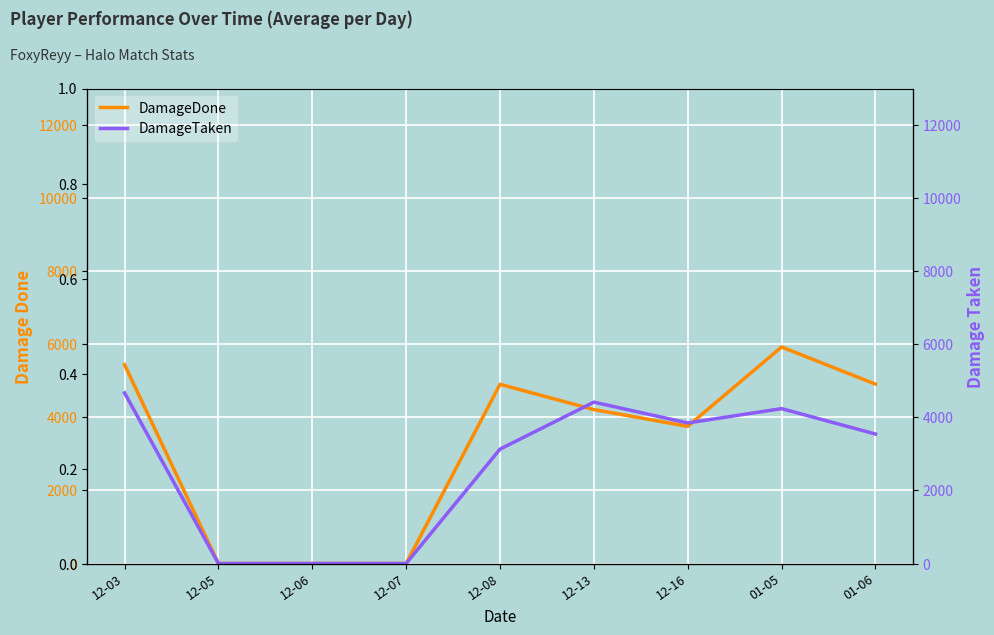

At 01-06, list the series in order from largest to smallest.

DamageDone, DamageTaken